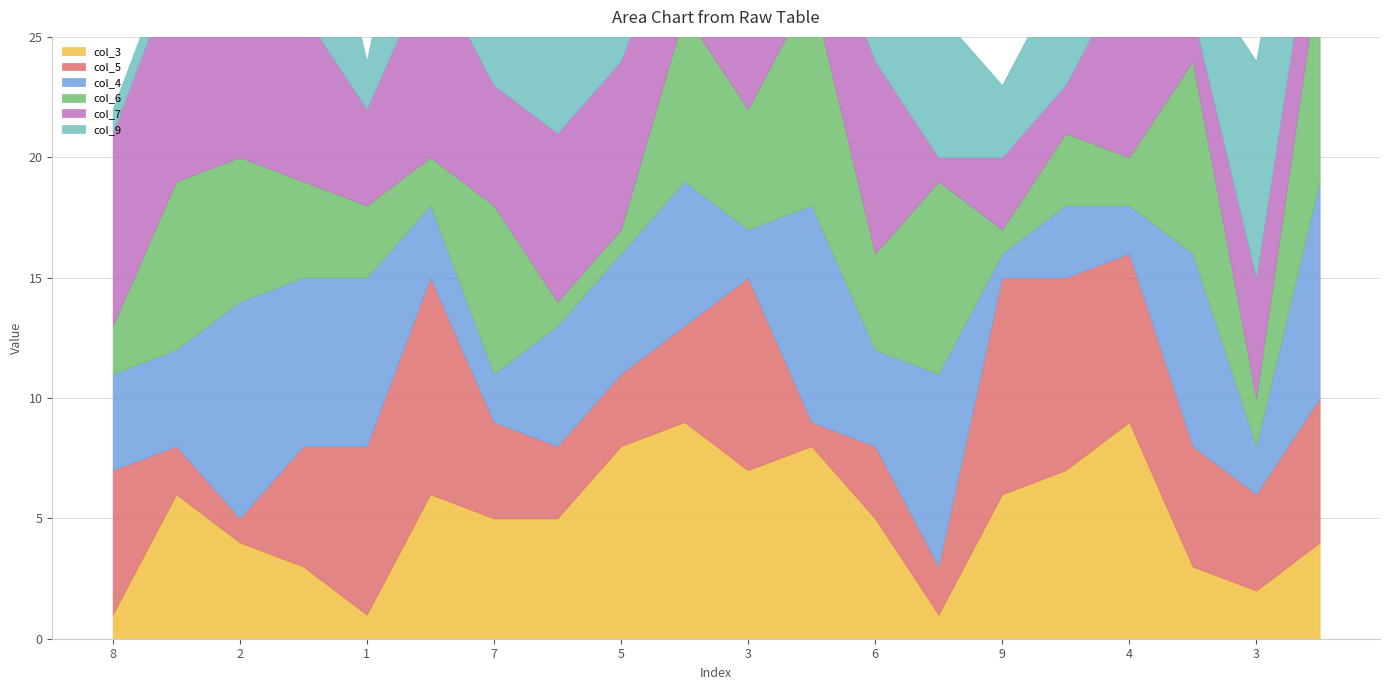

Where is the first local maximum for col_6?

3